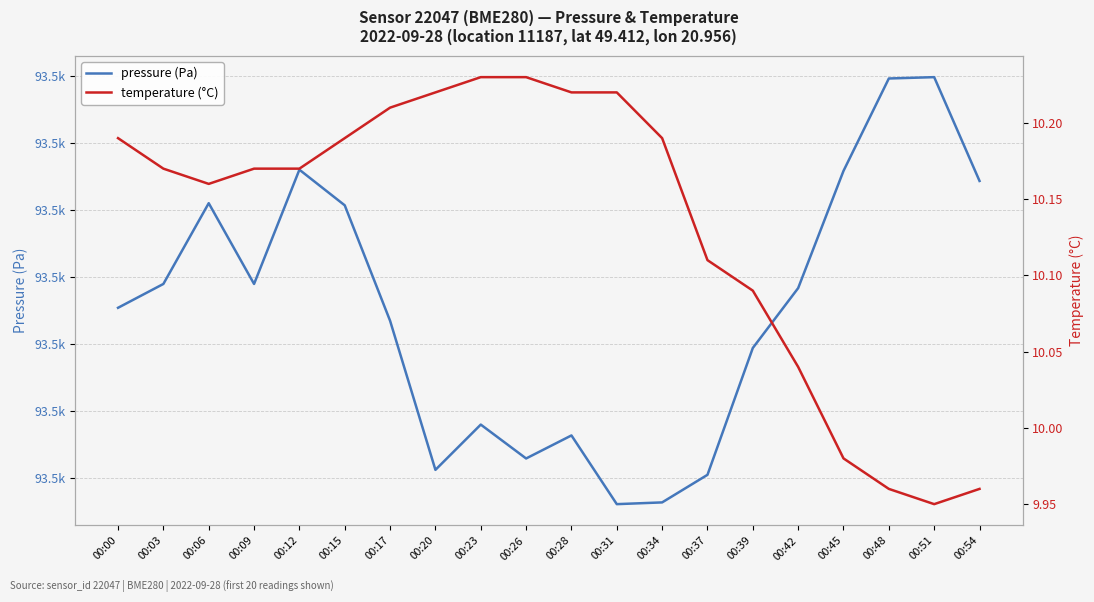

True or false: temperature (°C) has a value of 2.5 at 00:03.

False